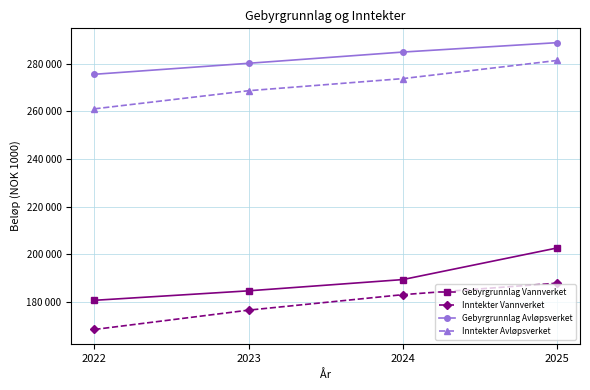

What is the difference between the Inntekter Vannverket values at 2023 and 2025?

11335